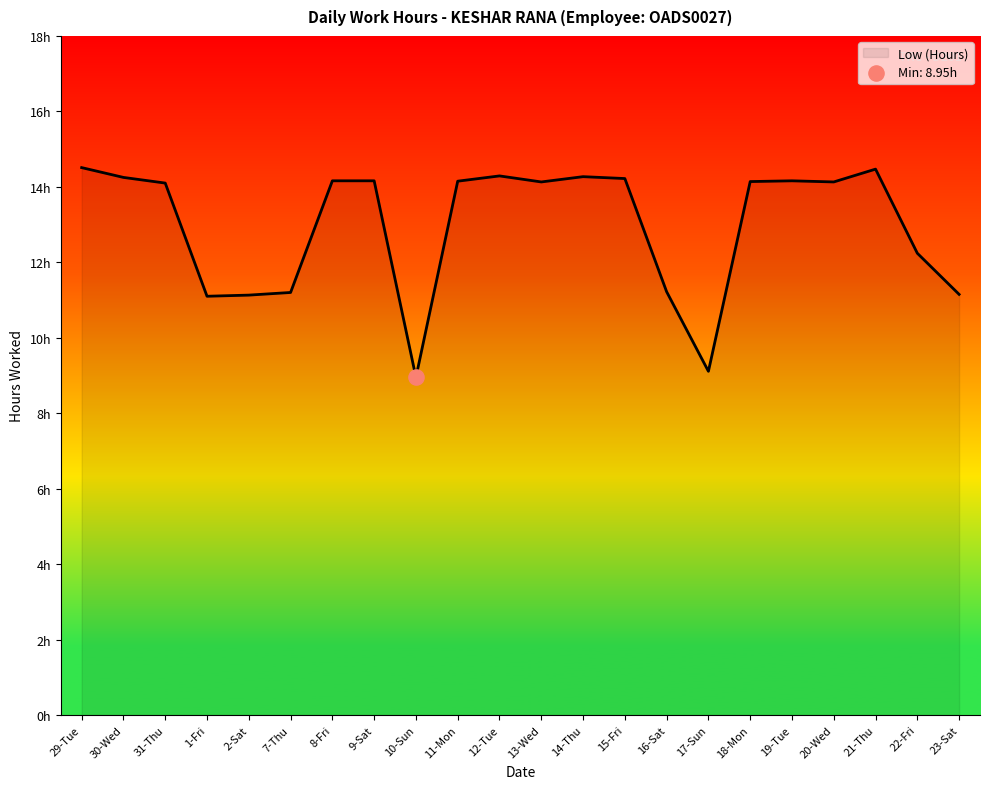

What is the change in value from 12-Tue to 20-Wed?

-0.2